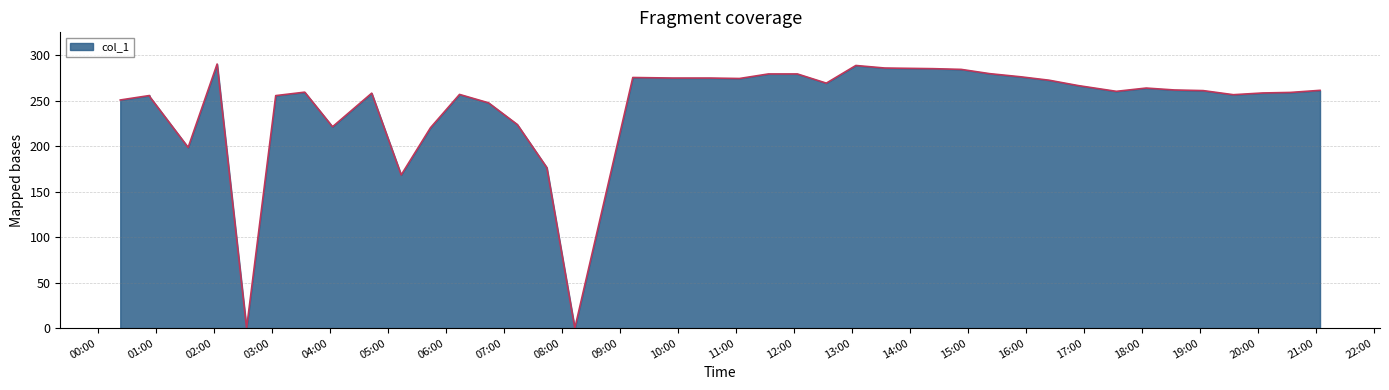

What is the greatest value displayed?

290.1